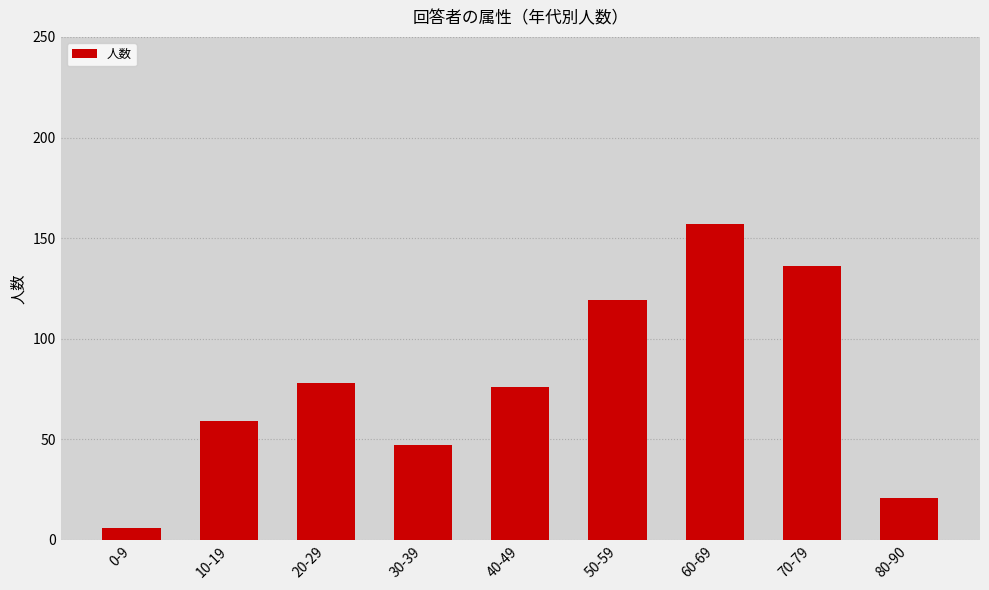

Rank the categories by value from highest to lowest.

60-69, 70-79, 50-59, 20-29, 40-49, 10-19, 30-39, 80-90, 0-9